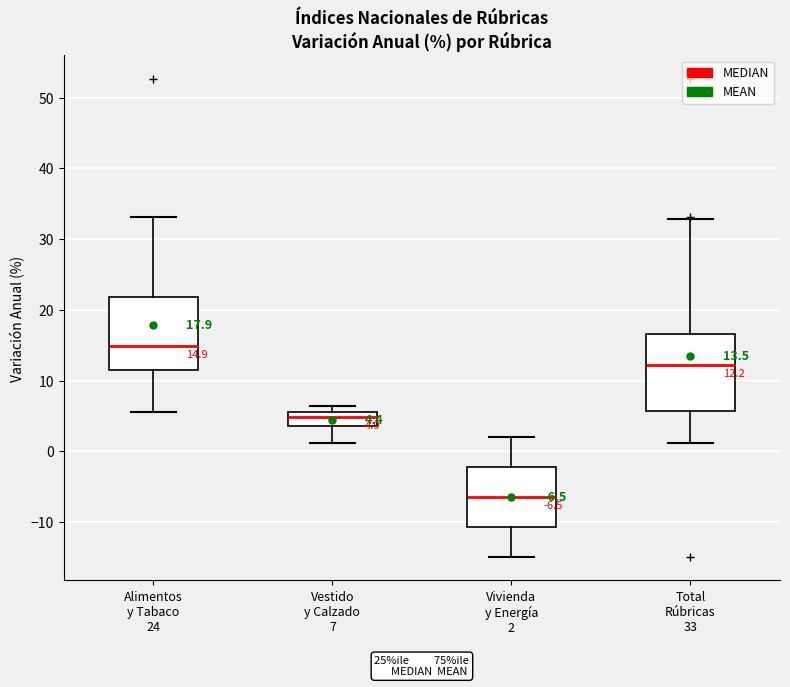

Which box has the lowest median line?

Vivienda y Energía 2